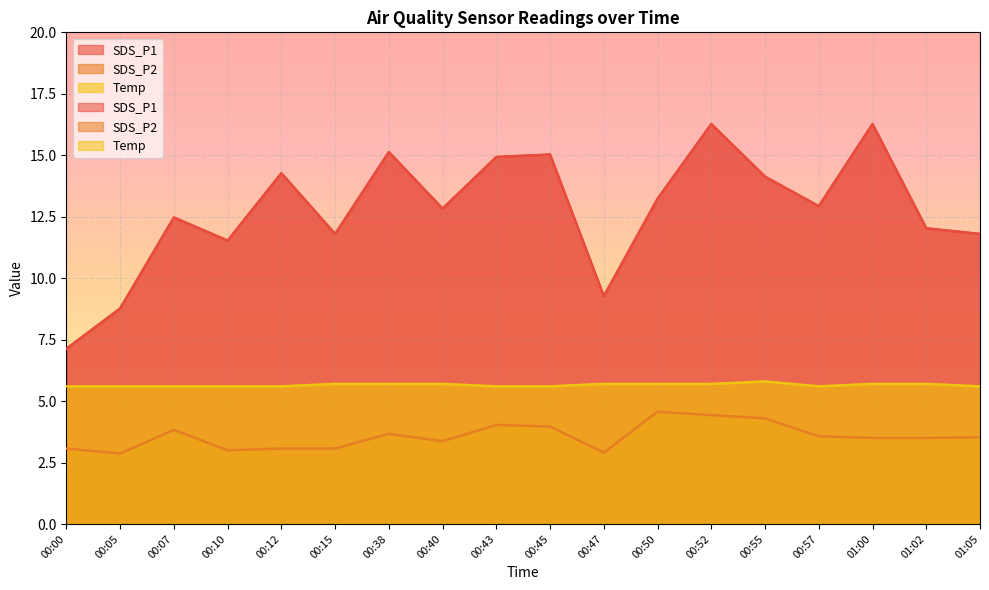

True or false: SDS_P2 and Temp intersect in this chart.

False